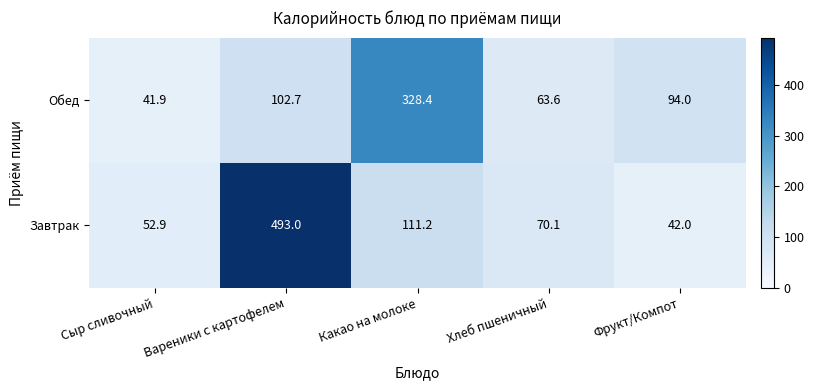

Which series changed the most between Сыр сливочный and Хлеб пшеничный?

Обед